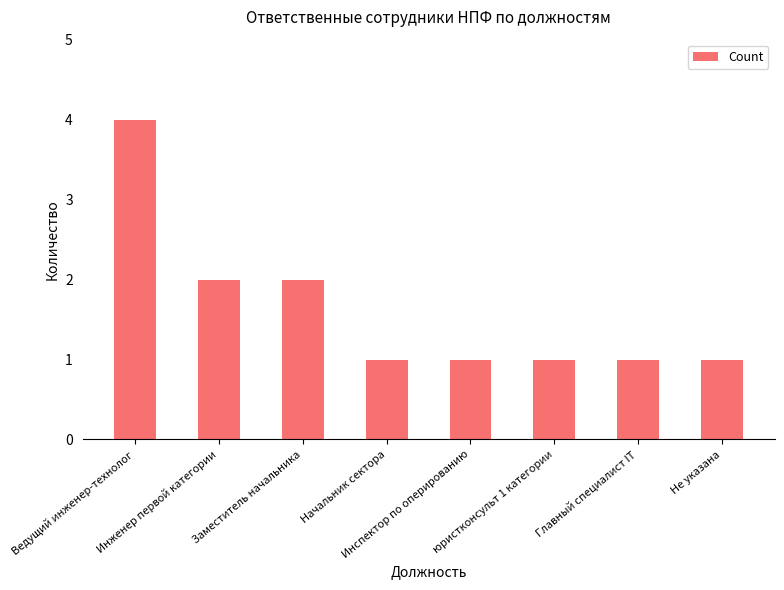

What is the label of the 3rd bar from the right?

юристконсульт 1 категории